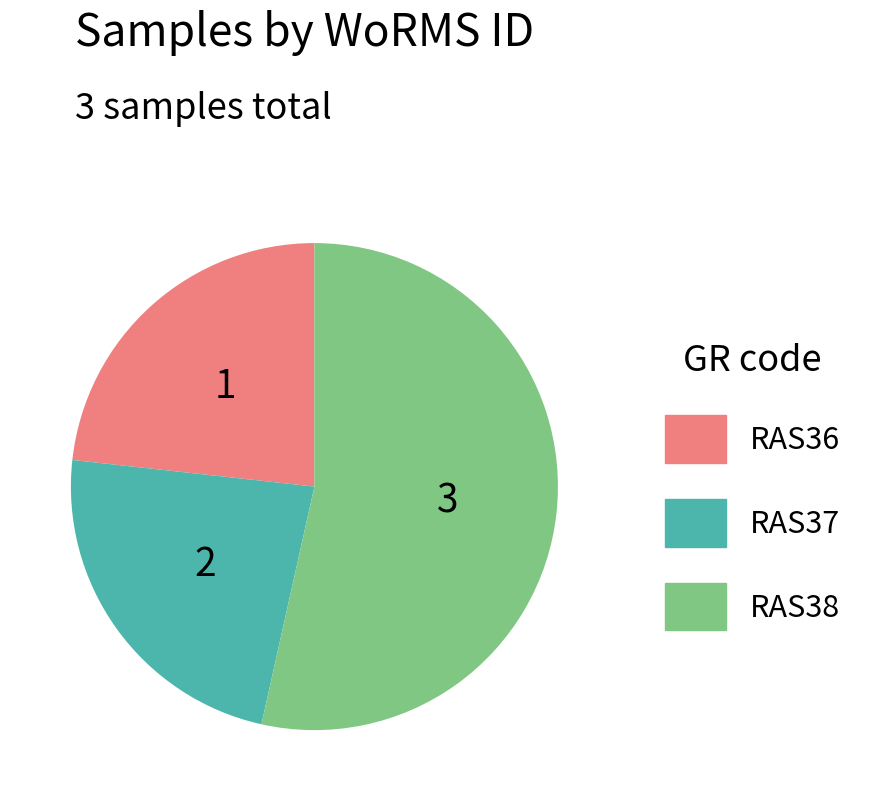

Is RAS38 the majority of the pie?

Yes